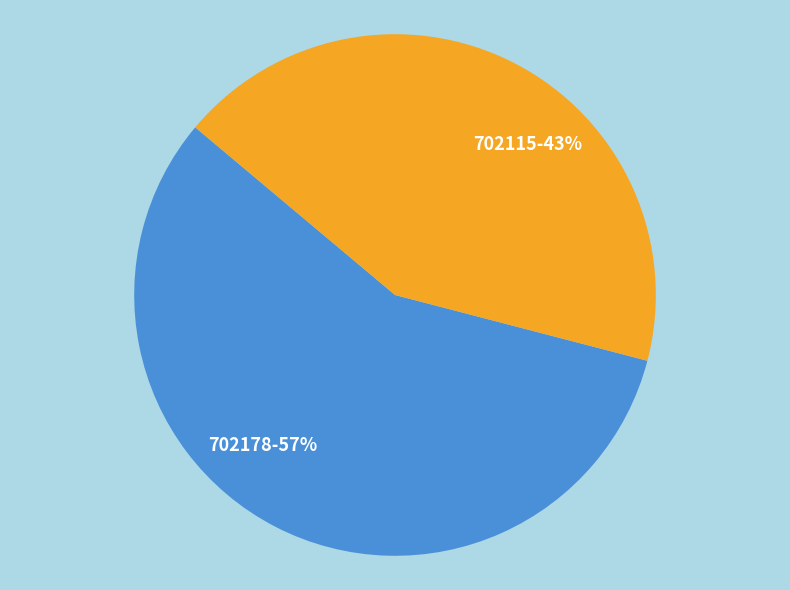

Do 702178 and 702115 together represent more than half of the pie?

Yes